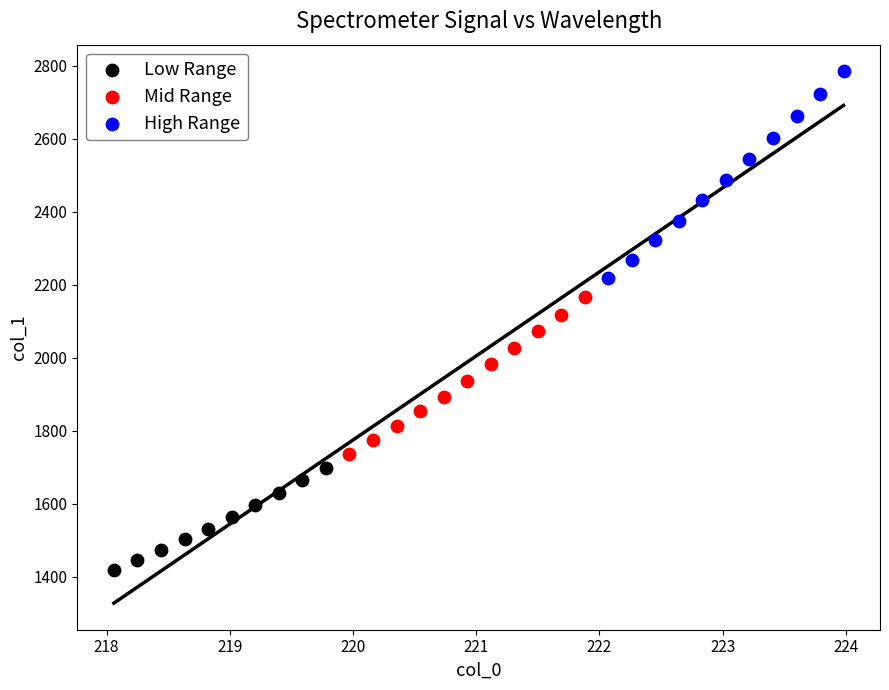

What are all the series names shown in the legend?

Low Range, Mid Range, High Range